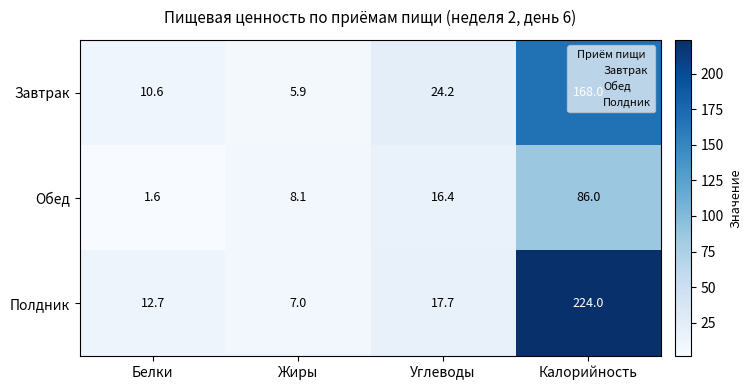

How many categories are shown in the chart?

4